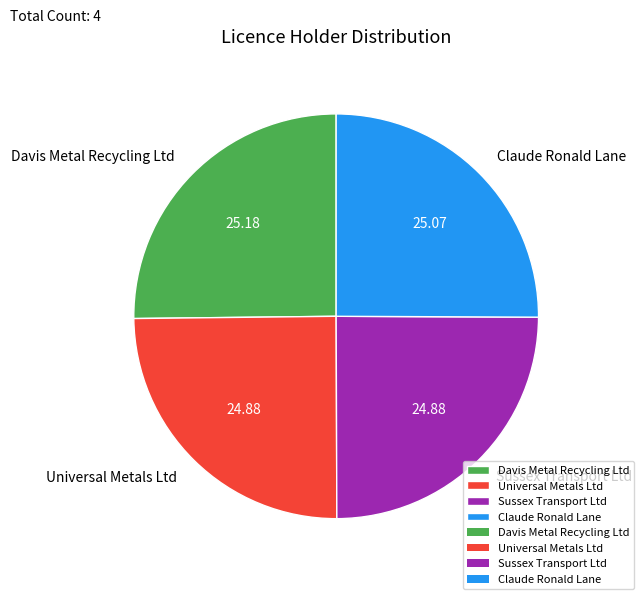

Approximately how many times larger is the value at Universal Metals Ltd compared to Sussex Transport Ltd?

1.0